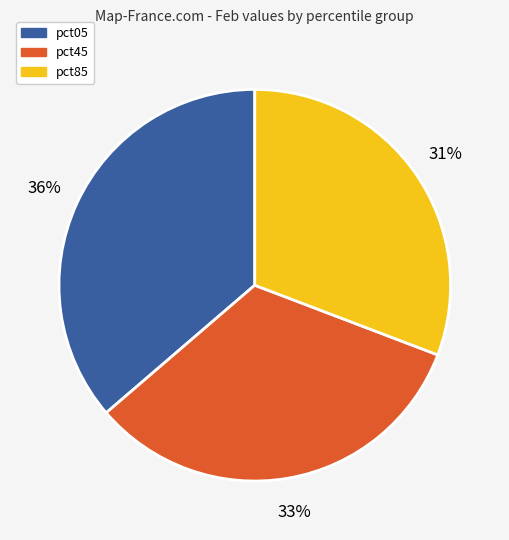

To the nearest percent, what is the average slice percentage?

33%